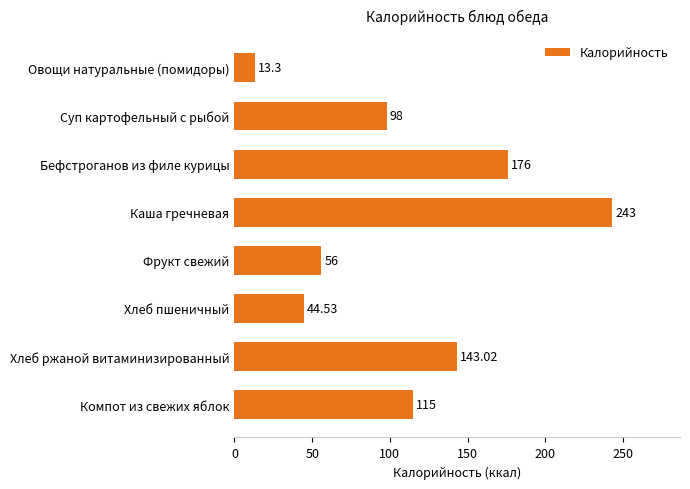

At which label is the value closest to 128?

Компот из свежих яблок